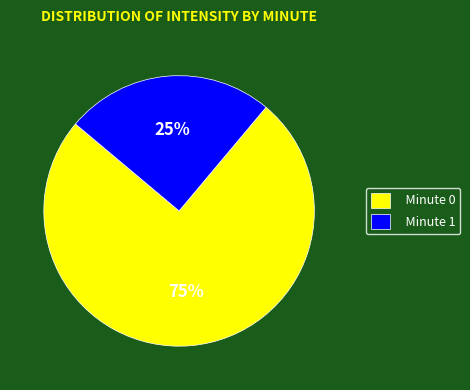

Is the sum of Minute 0 and Minute 1 greater than half?

Yes